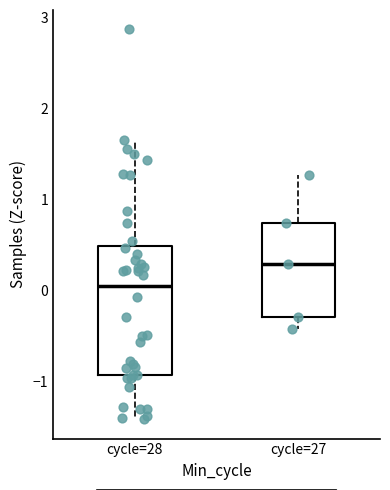

Where is the upper edge of the box for cycle=28 on the y-axis? The values are not printed on the chart, so give them approximately, as read against the axis.

0.5